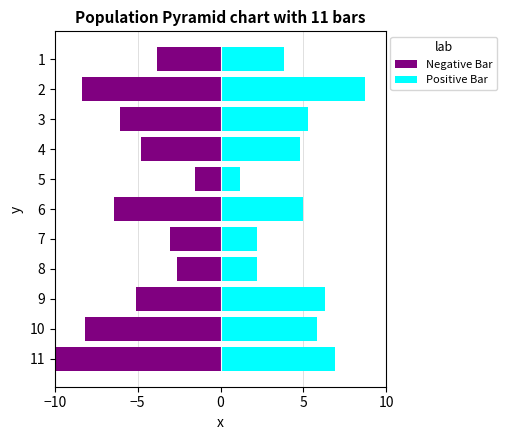

What are all the series names shown in the legend?

Negative Bar, Positive Bar